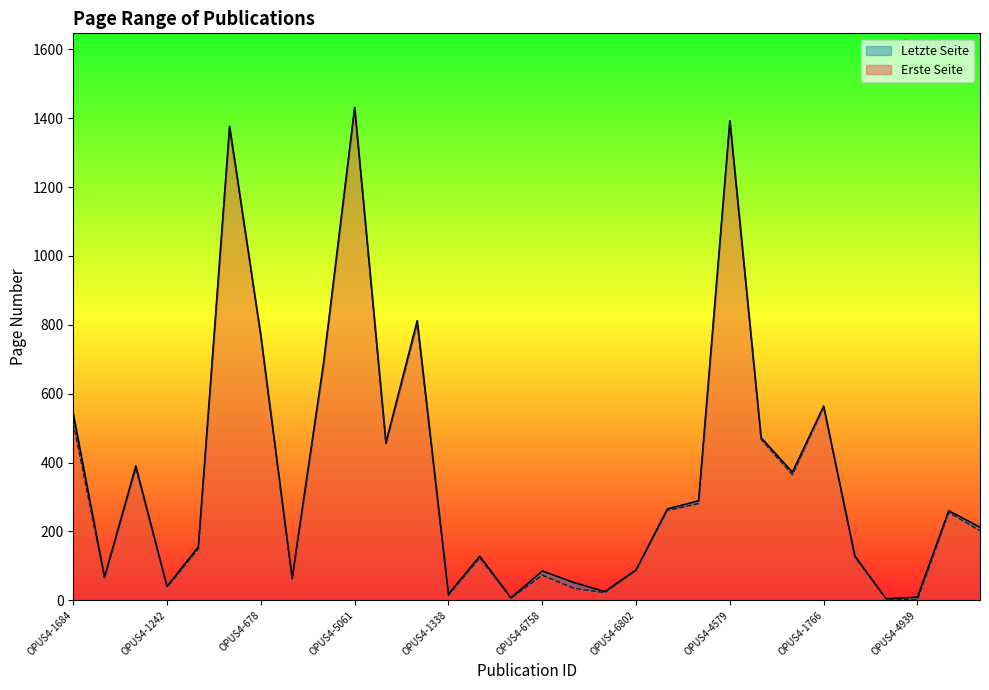

What is the sum of the Erste Seite values at OPUS4-1682 and OPUS4-4579?

1514